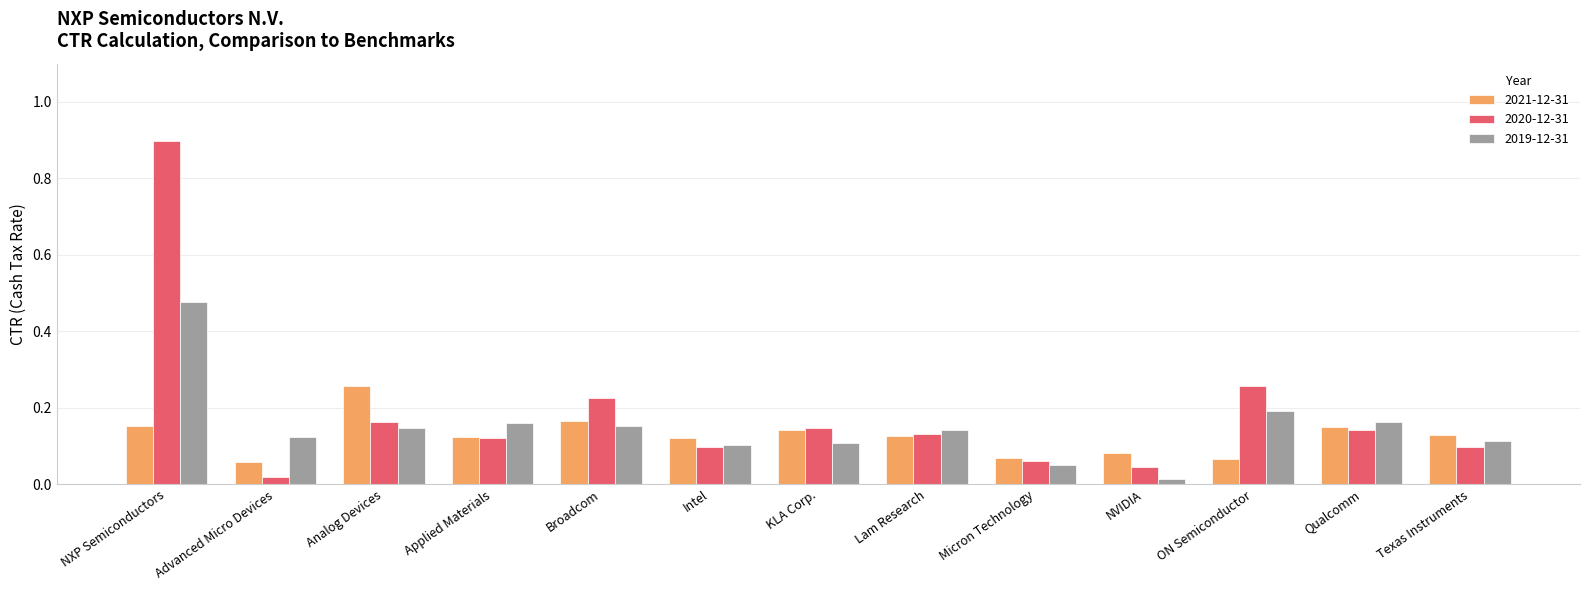

Count the number of data series in this chart.

3